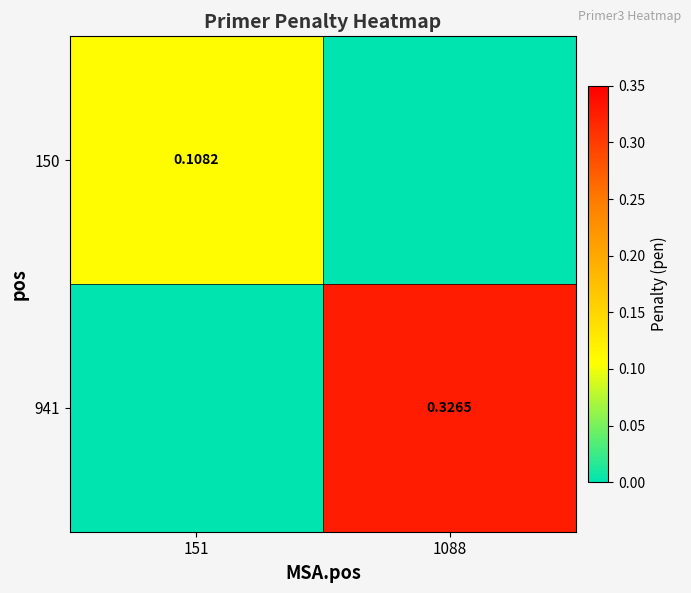

Rank the series by their average value, from lowest to highest.

150, 941